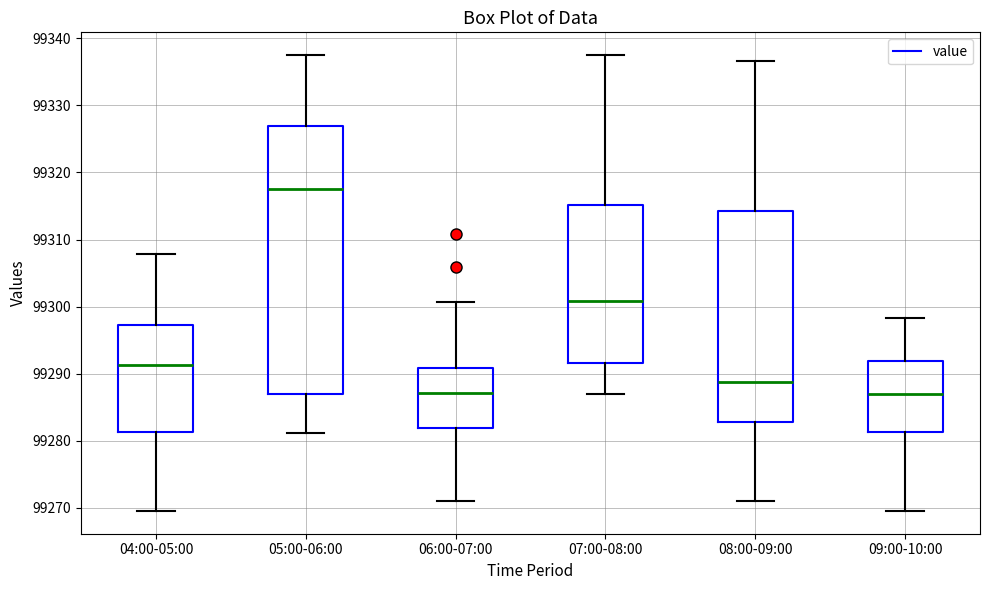

Where does the median line of the box for 05:00-06:00 sit on the y-axis? The values are not printed on the chart, so give them approximately, as read against the axis.

99318